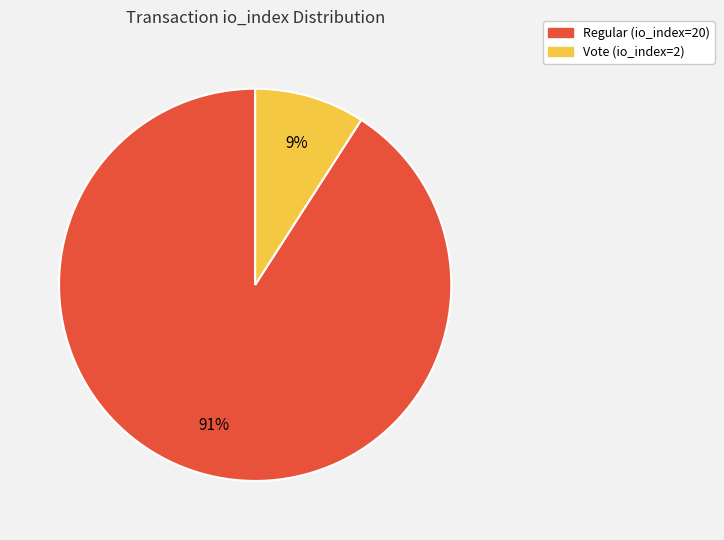

What is the smallest slice in the pie chart?

Vote (io_index=2)